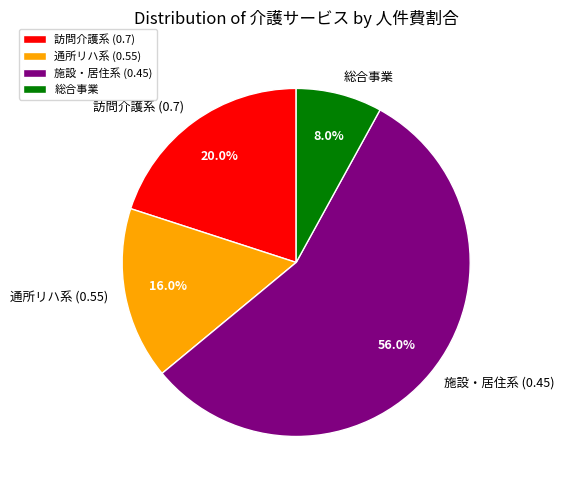

Does 施設・居住系 (0.45) account for over 50% of the chart?

Yes